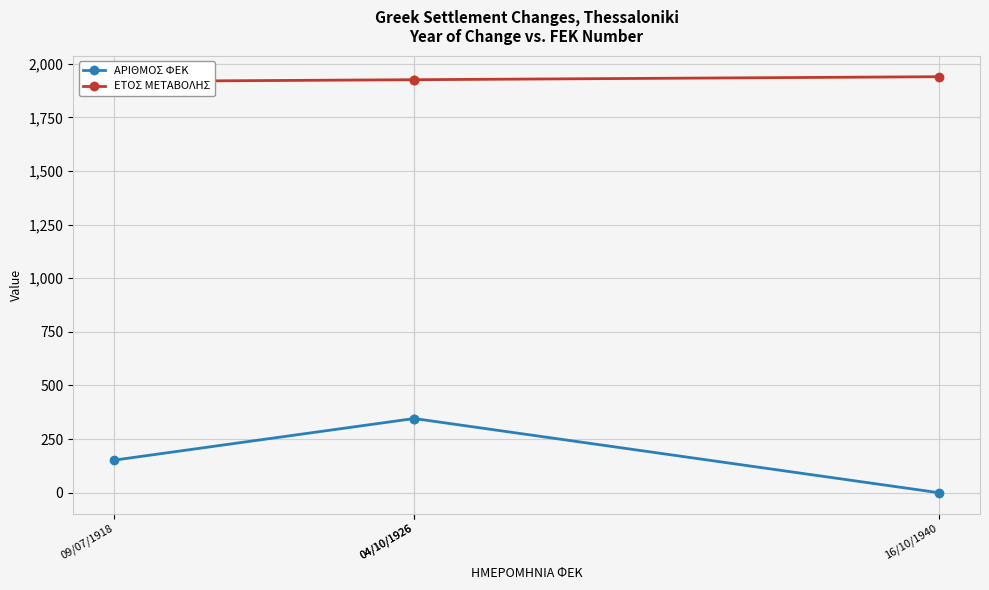

Does the chart display data point markers on the line(s)?

Yes